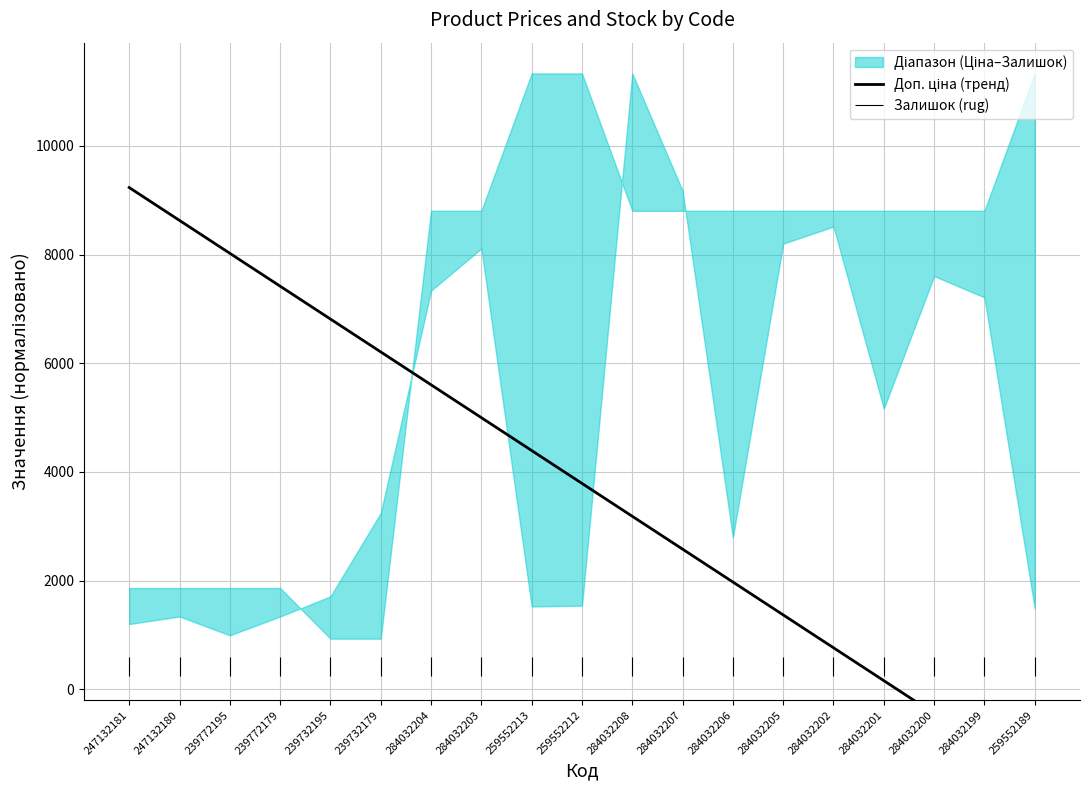

The value at 284032201 is 159.3. True or false?

True